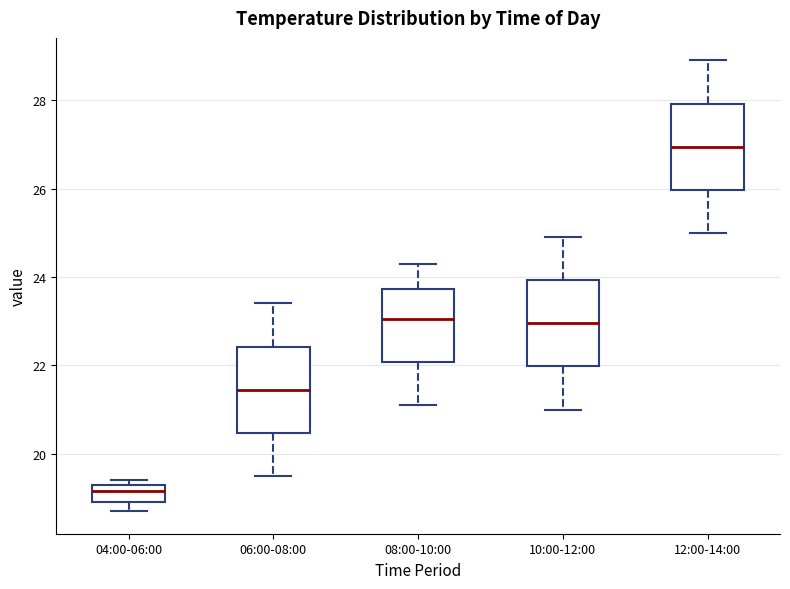

Where is the lower edge of the box for 10:00-12:00 on the y-axis? The values are not printed on the chart, so give them approximately, as read against the axis.

22.0